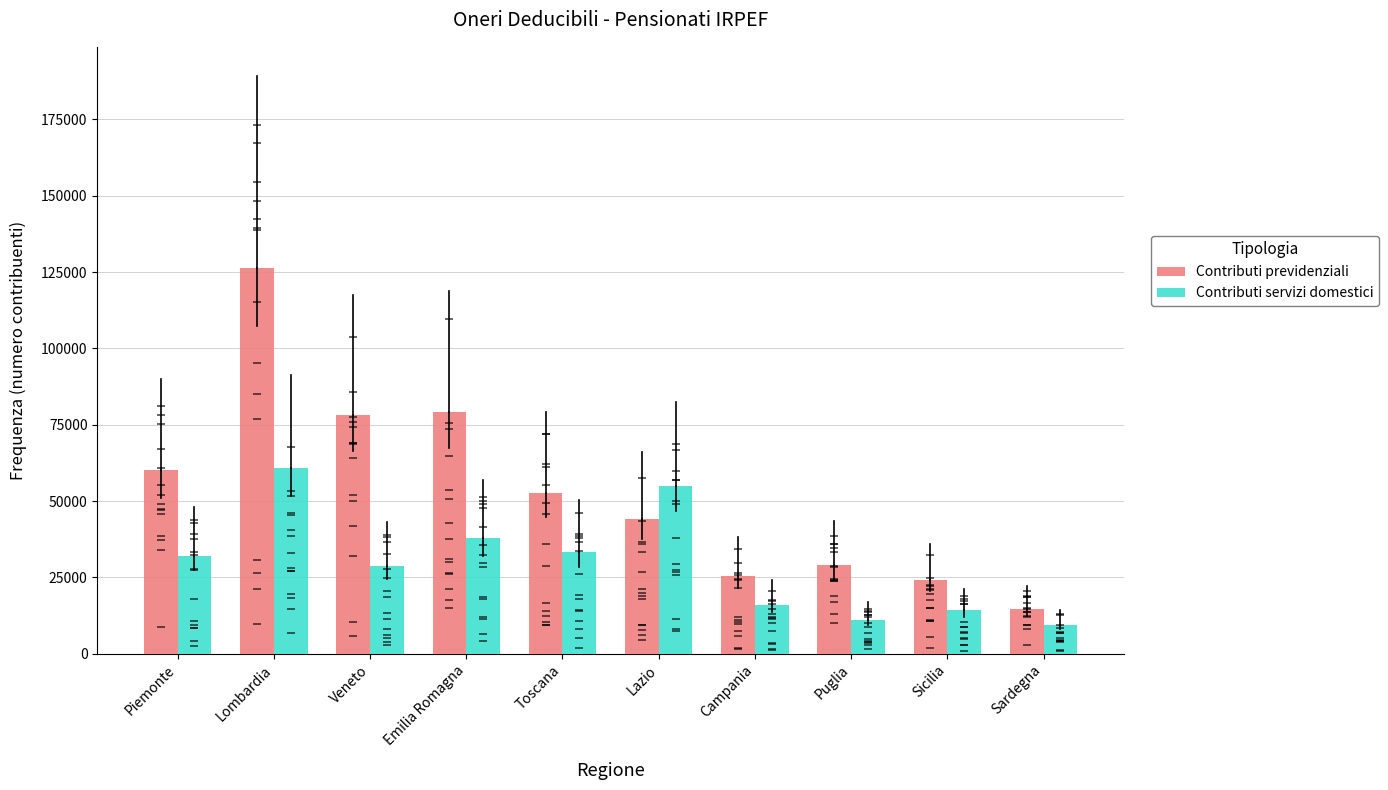

What is the spread (max minus min) of values at Piemonte?

27906